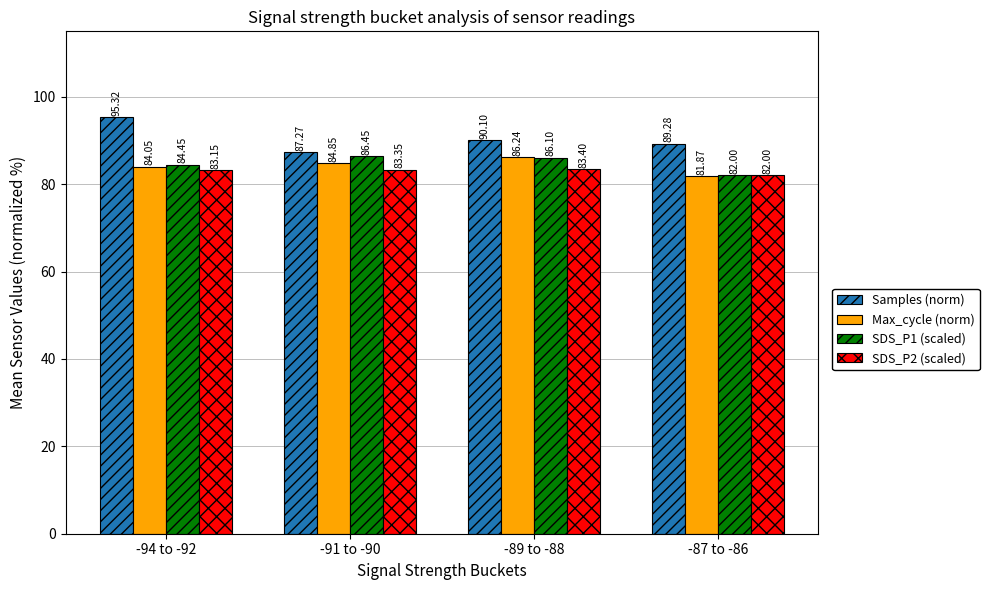

Rank the categories by Samples (norm) value from lowest to highest.

-91 to -90, -87 to -86, -89 to -88, -94 to -92